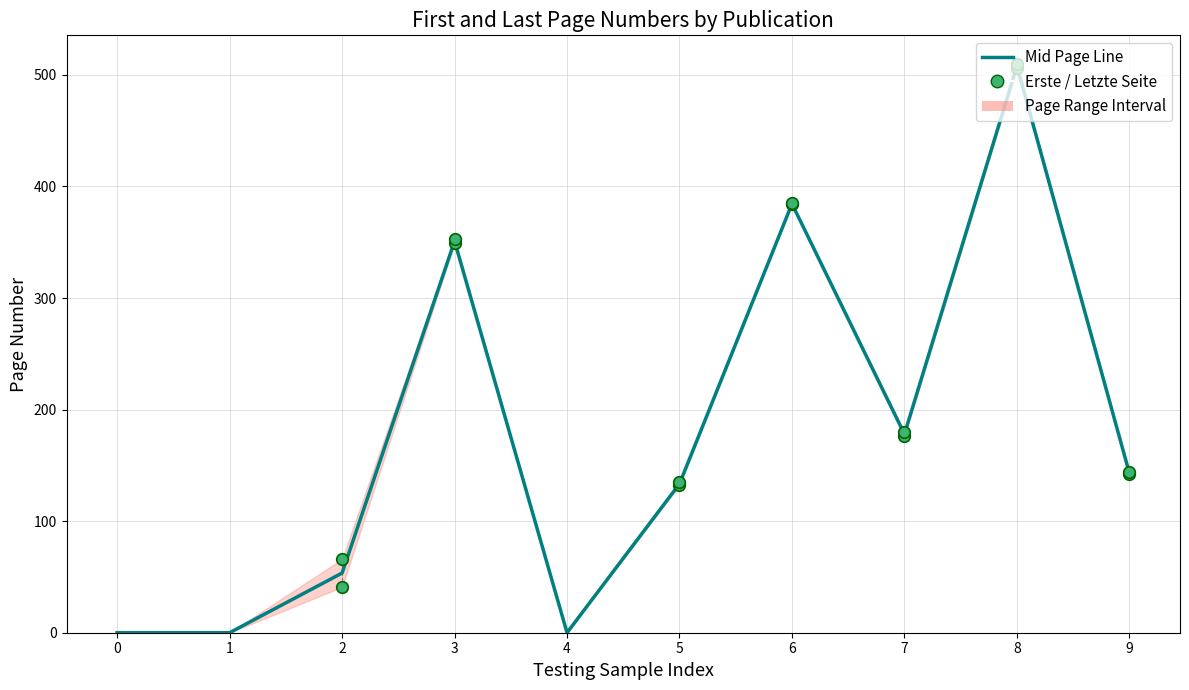

What is the change in value from 6 to 9?

-241.5